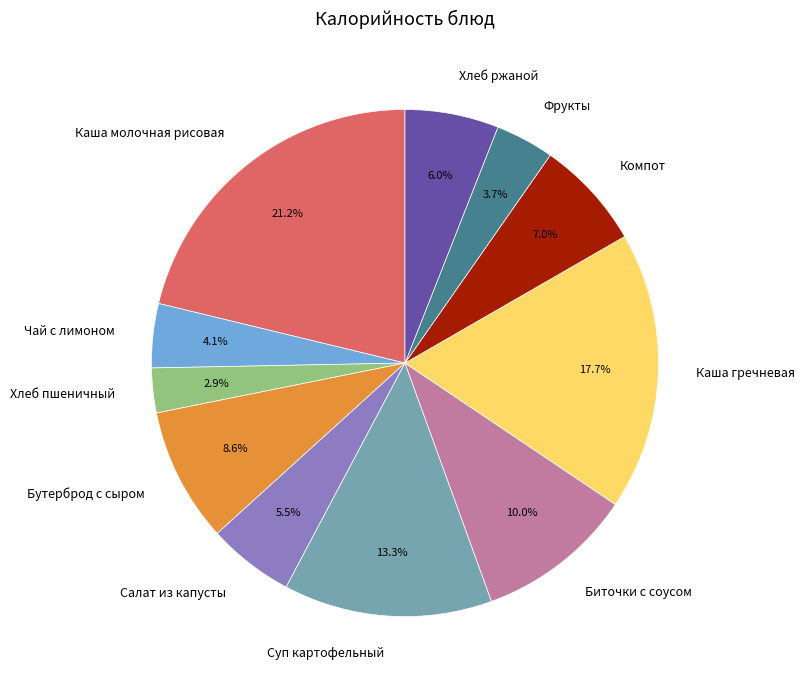

Approximately how many times larger is the value at Хлеб ржаной compared to Компот?

0.9